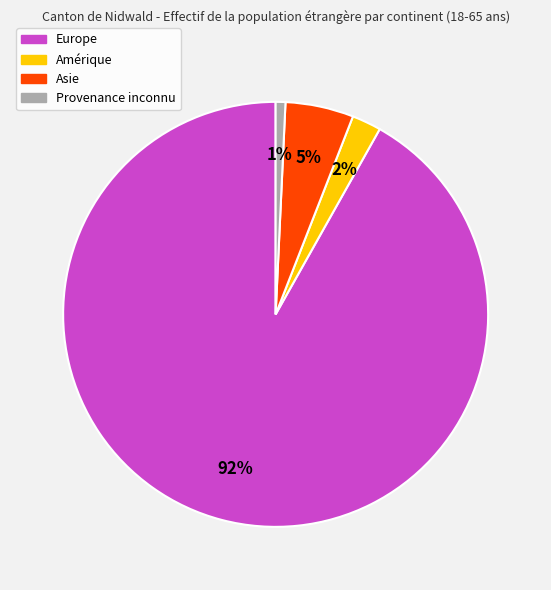

To the nearest percent, what is the average slice percentage?

25%